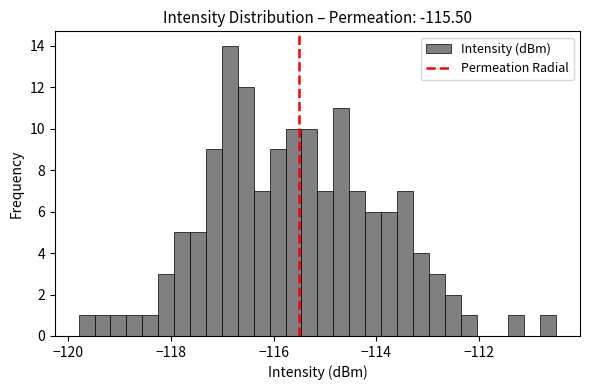

Read against the x-axis, roughly where is the centre of the tallest bar?

-116.8